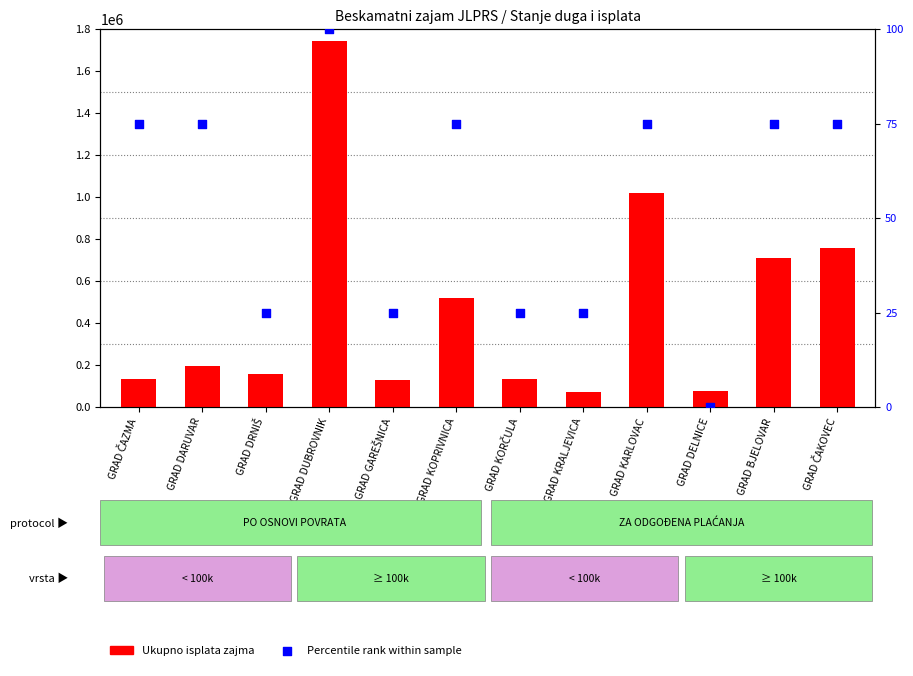

Which series reaches the minimum Y coordinate?

Percentile rank within sample